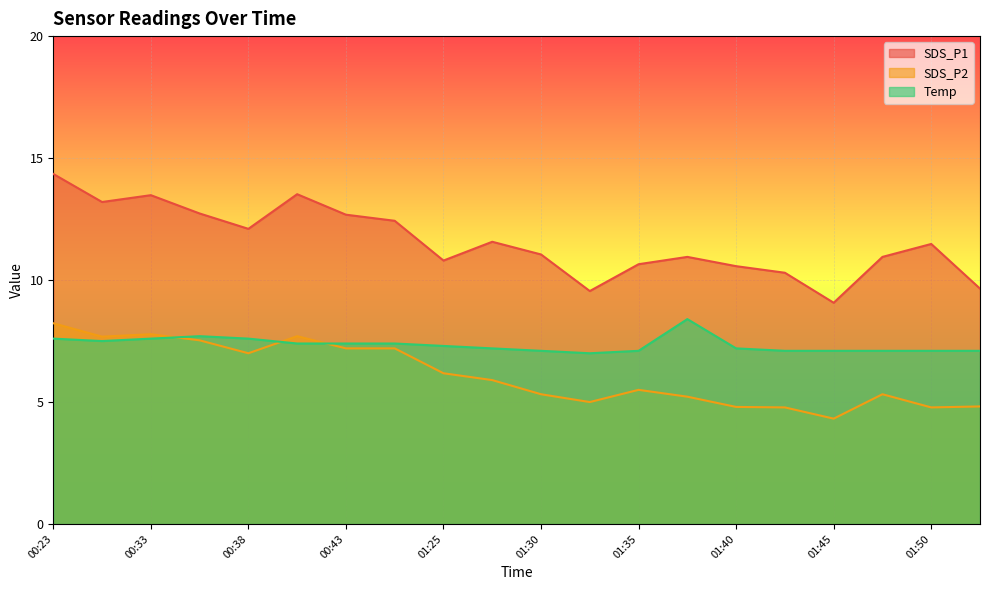

Rank the series at 01:30 from lowest to highest value.

SDS_P2, Temp, SDS_P1